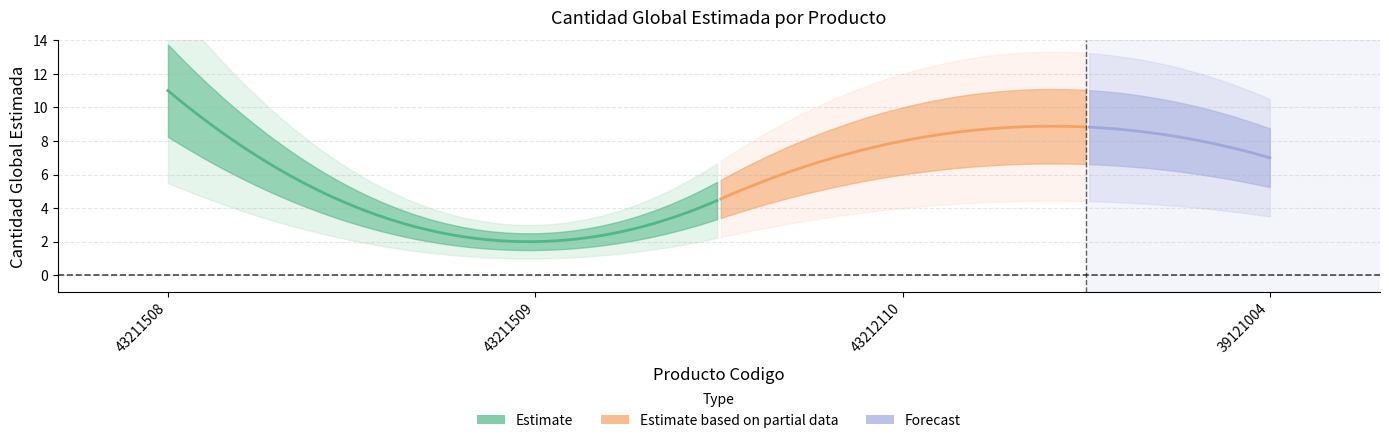

How many categories are shown in the chart?

4